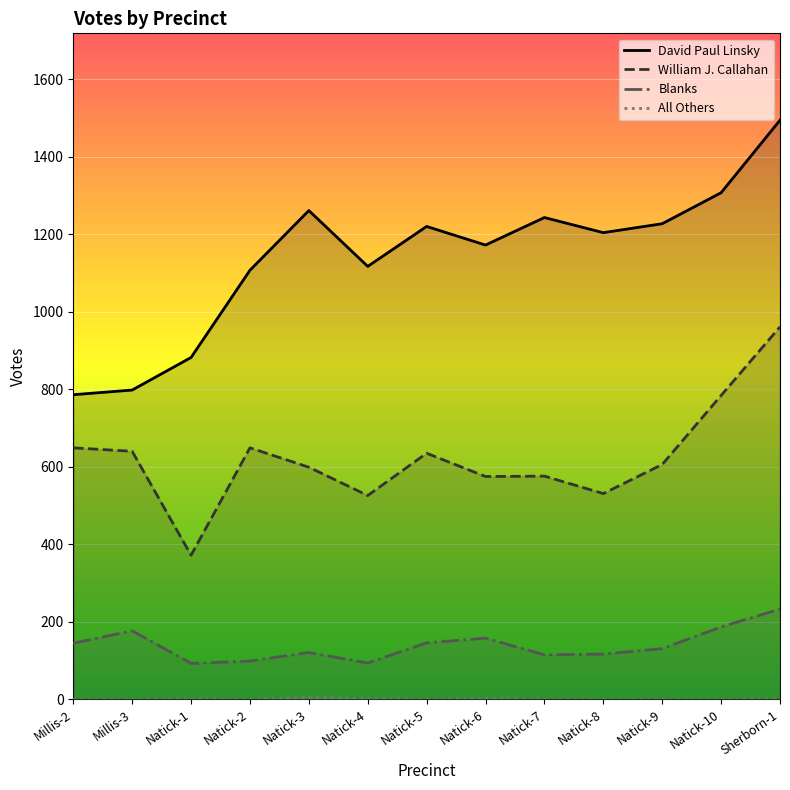

At which category does the chart reach its peak across all series?

Sherborn-1